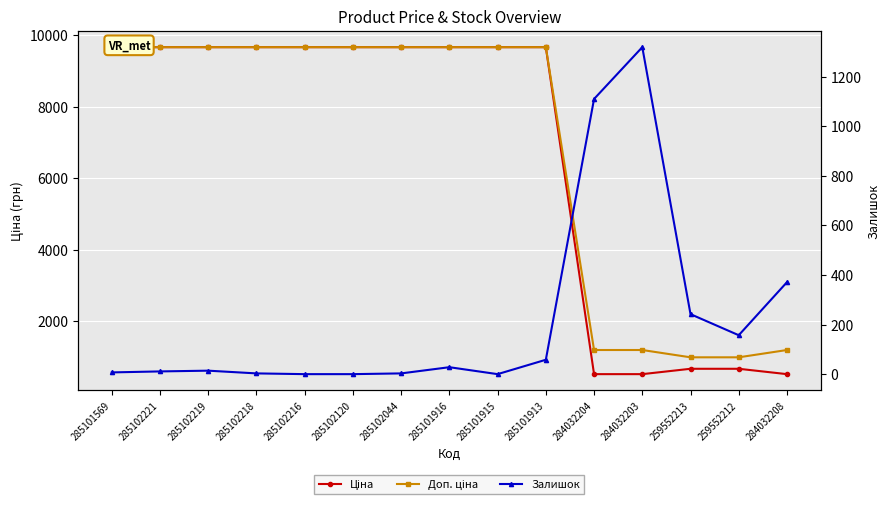

Which series has the largest range (max minus min)?

Ціна